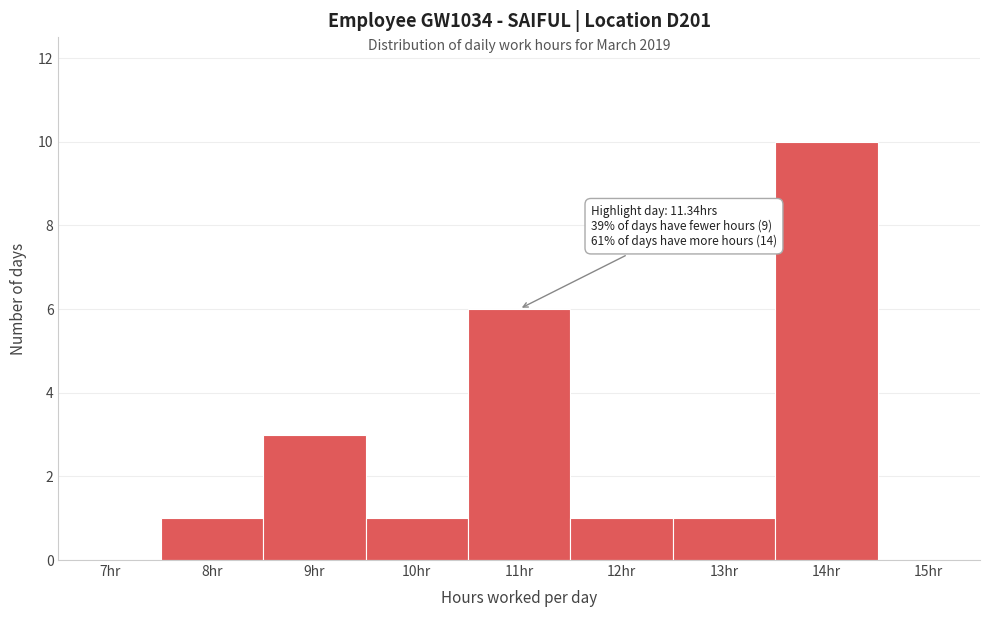

Reading left to right, what are all the values shown in this chart?

7hr=0	8hr=1	9hr=3	10hr=1	11hr=6	12hr=1	13hr=1	14hr=10	15hr=0